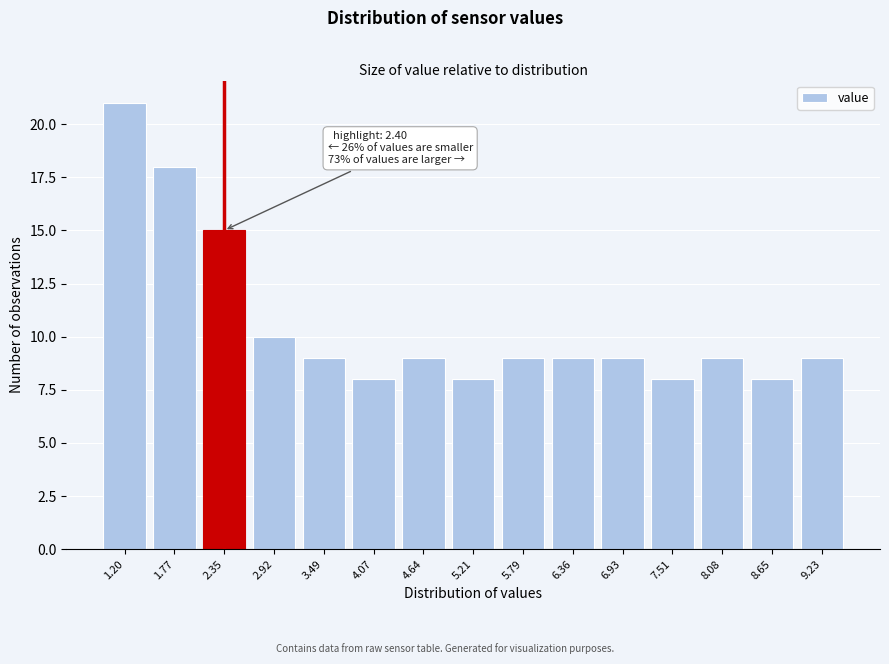

Reading right to left, list all the values displayed in this chart.

9.23=9	8.65=8	8.08=9	7.51=8	6.93=9	6.36=9	5.79=9	5.21=8	4.64=9	4.07=8	3.49=9	2.92=10	2.35=15	1.77=18	1.20=21